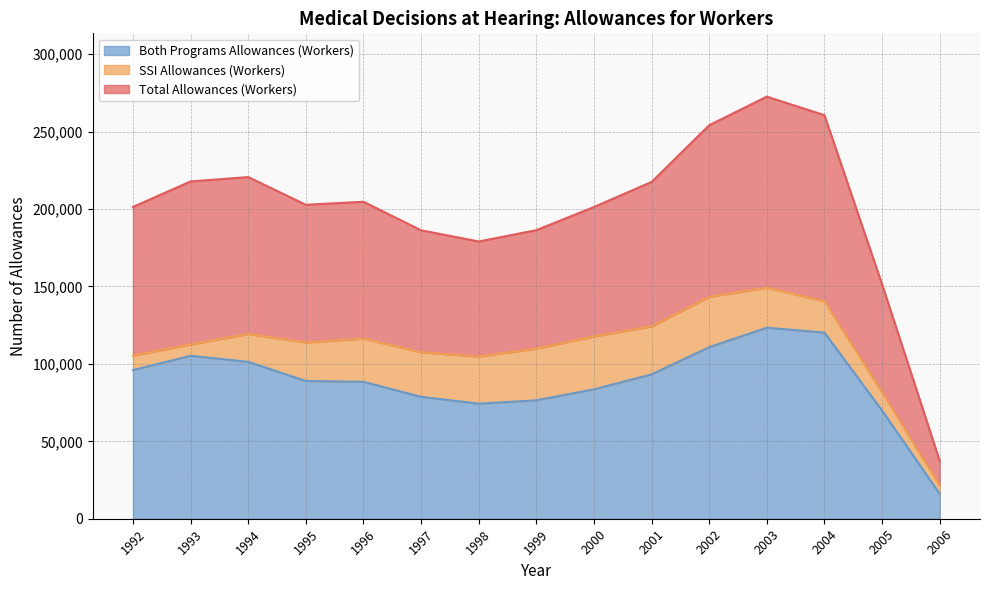

Reading right to left, list all the values displayed in this chart.

Total Allowances (Workers): 2006=37498	2005=151442	2004=260625	2003=272569	2002=254121	2001=217480	2000=201302	1999=186354	1998=179040	1997=186278	1996=204704	1995=202739	1994=220645	1993=217816	1992=201359
SSI Allowances (Workers): 2006=21401	2005=81551	2004=140429	2003=149213	2002=143349	2001=124257	2000=117730	1999=109893	1998=104729	1997=107539	1996=116292	1995=113781	1994=119338	1993=112593	1992=105371
Both Programs Allowances (Workers): 2006=16097	2005=69891	2004=120196	2003=123356	2002=110772	2001=93223	2000=83572	1999=76461	1998=74311	1997=78739	1996=88412	1995=88958	1994=101307	1993=105223	1992=95988